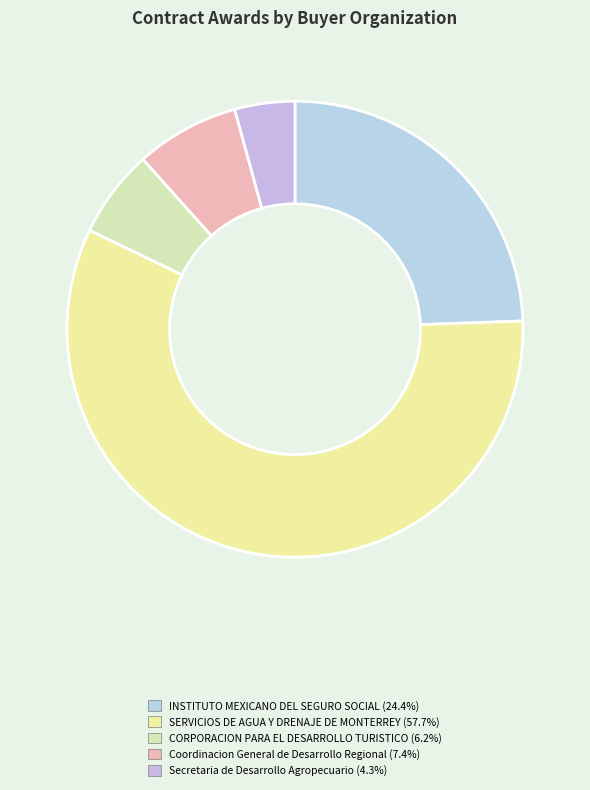

Is SERVICIOS DE AGUA Y DRENAJE DE MONTERREY the majority of the pie?

Yes